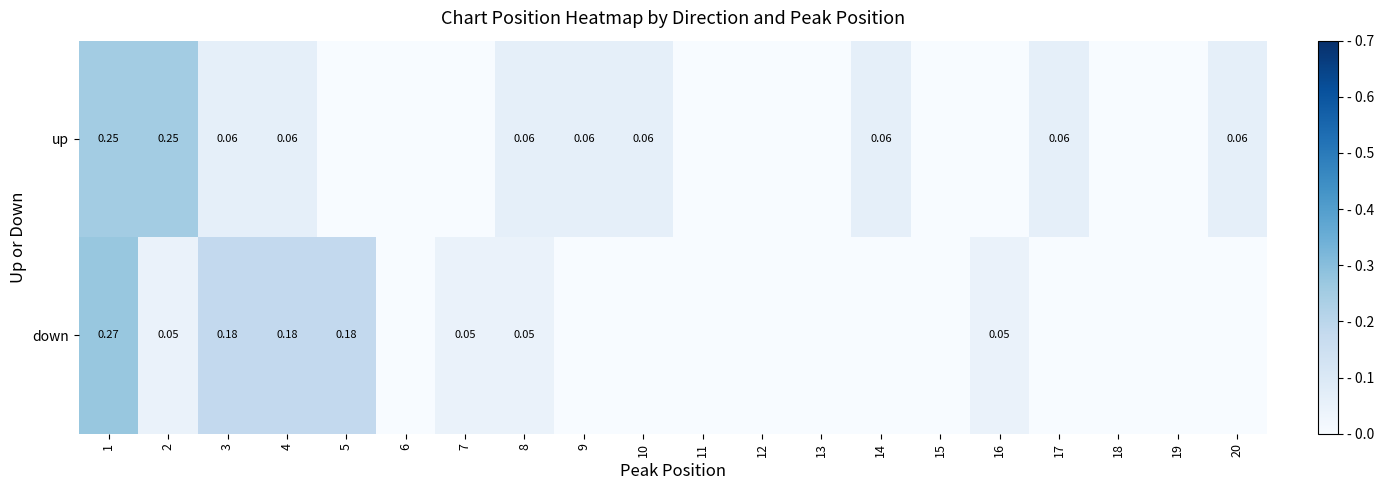

How many values in up are above zero?

10